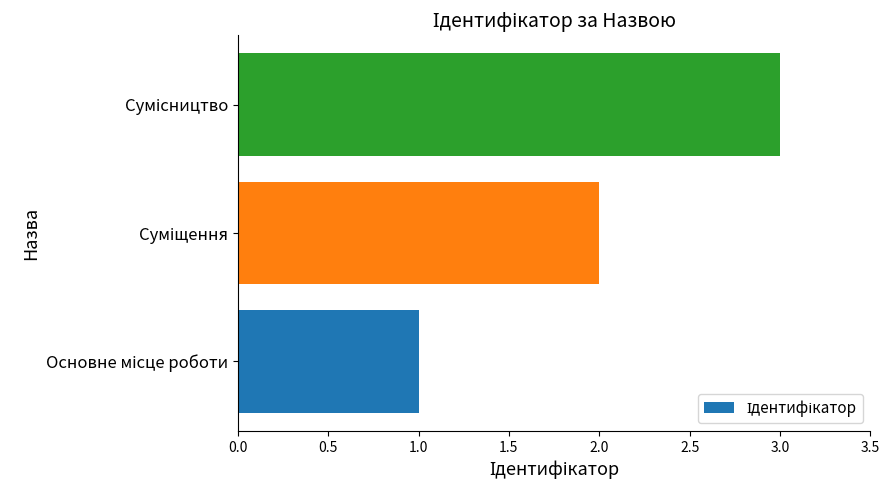

What is the sum of all values?

6